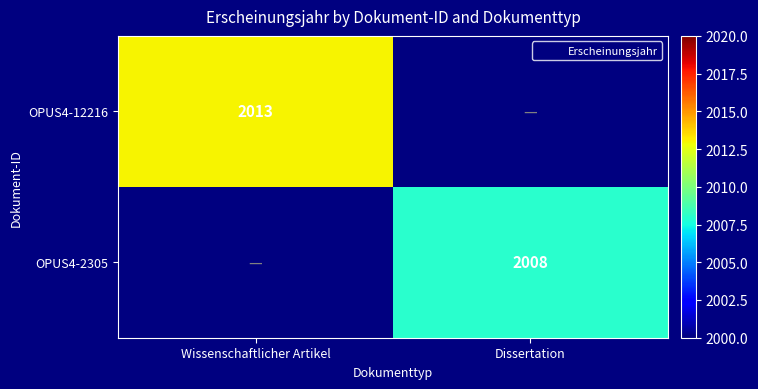

Which category has the lowest value in the OPUS4-2305 series?

Wissenschaftlicher Artikel